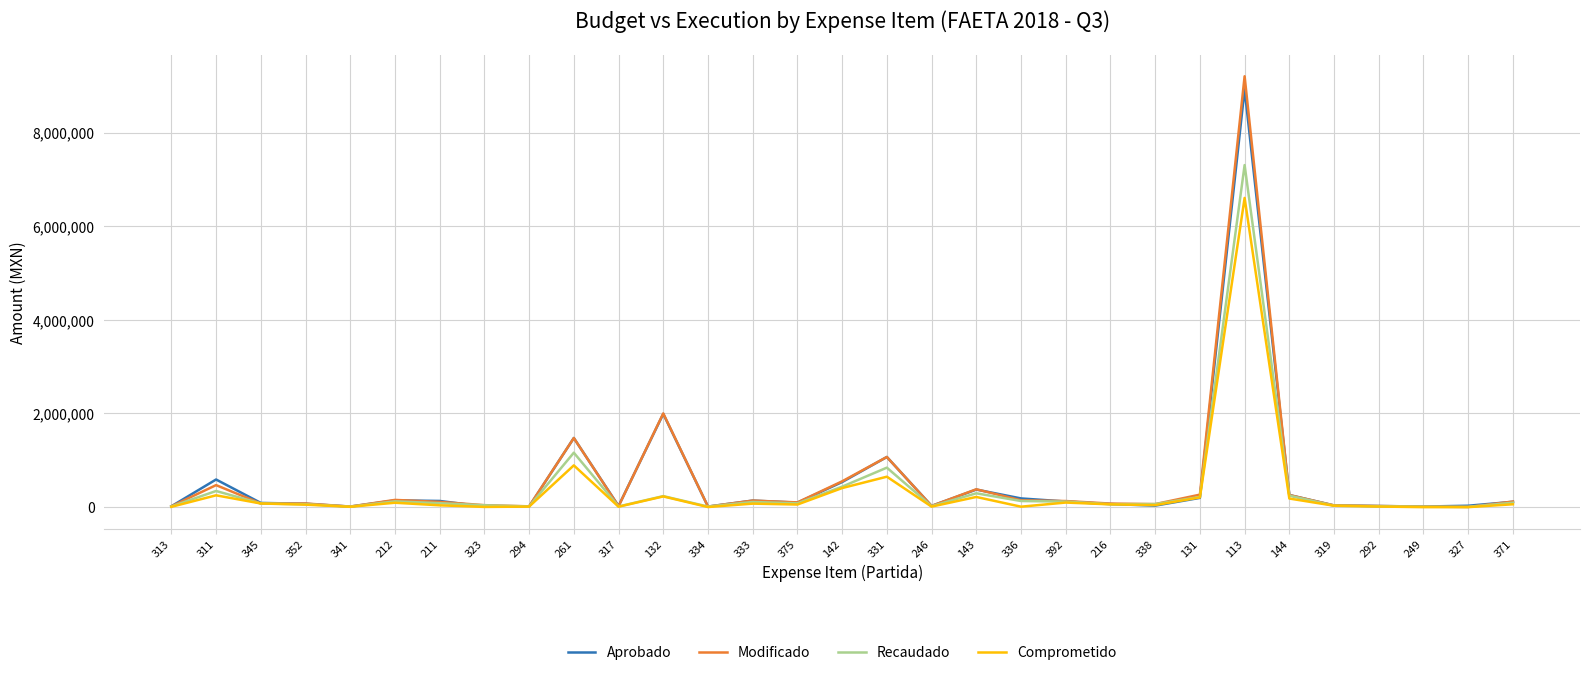

How many categories are shown in the chart?

31